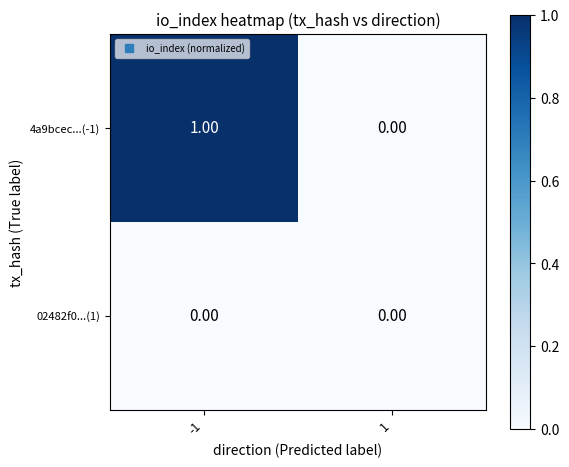

Which series changed the most between -1 and 1?

4a9bcec...(-1)